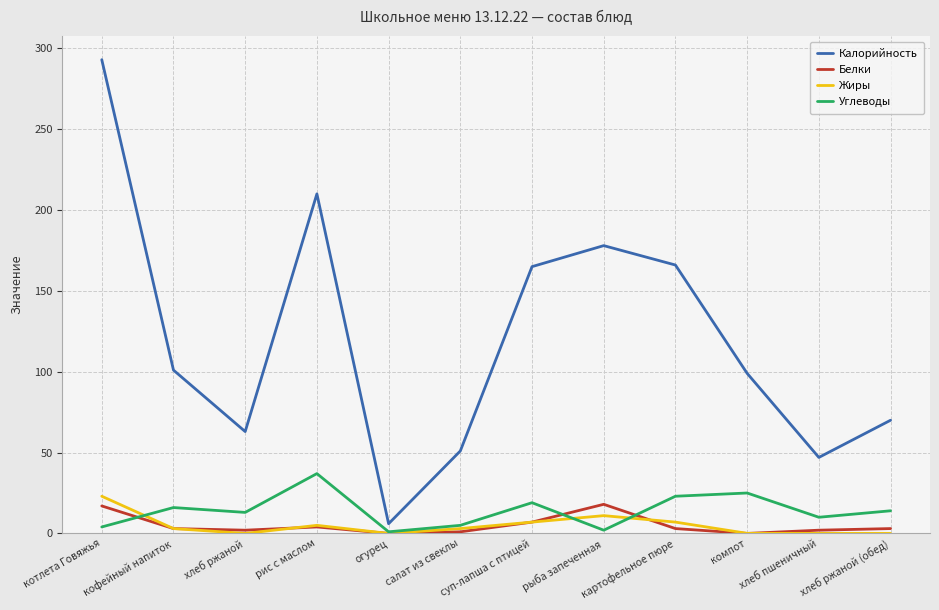

Does the chart display data point markers on the line(s)?

No